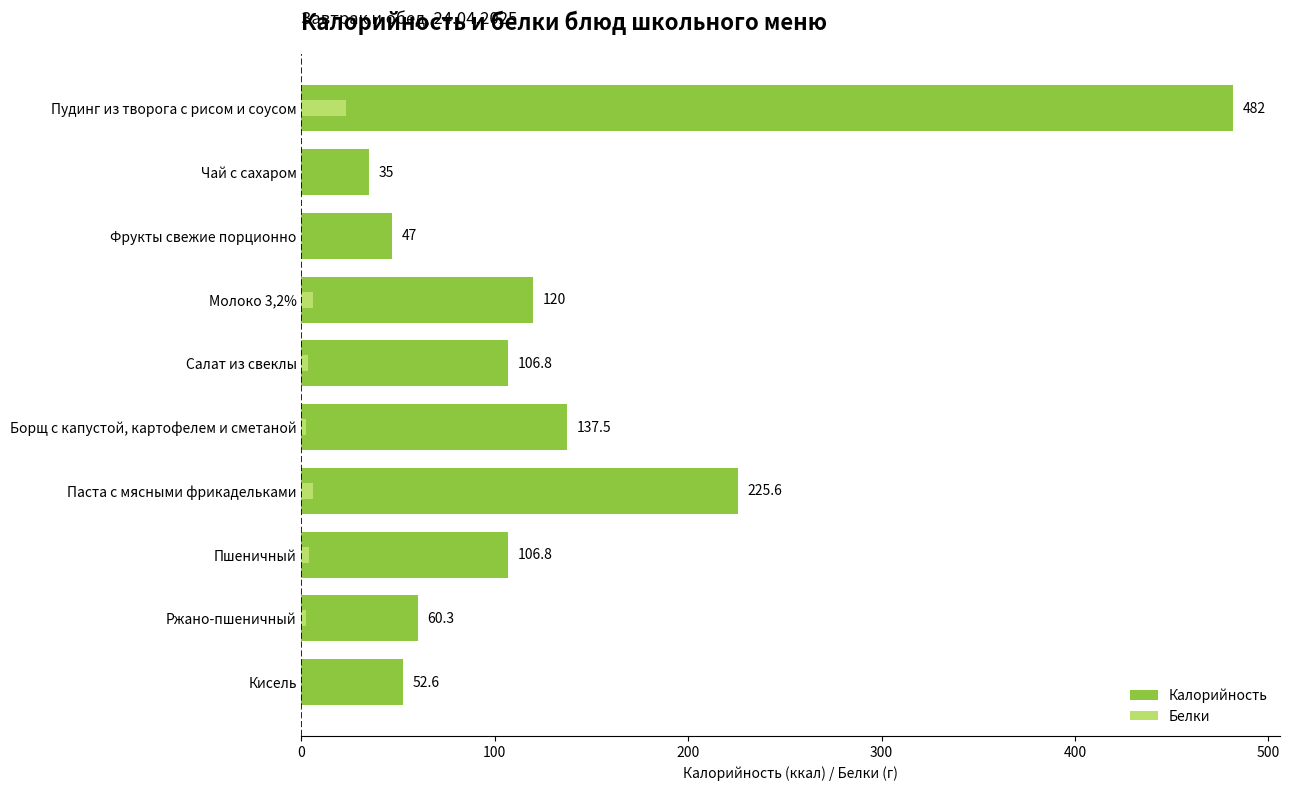

Reading left to right, list all the values displayed in this chart.

Калорийность: 482.0	35.0	47.0	120.0	106.8	137.5	225.6	106.8	60.3	52.6
Белки: 23.1	0.1	0.4	6.0	3.2	2.3	5.8	4.0	2.3	0.0